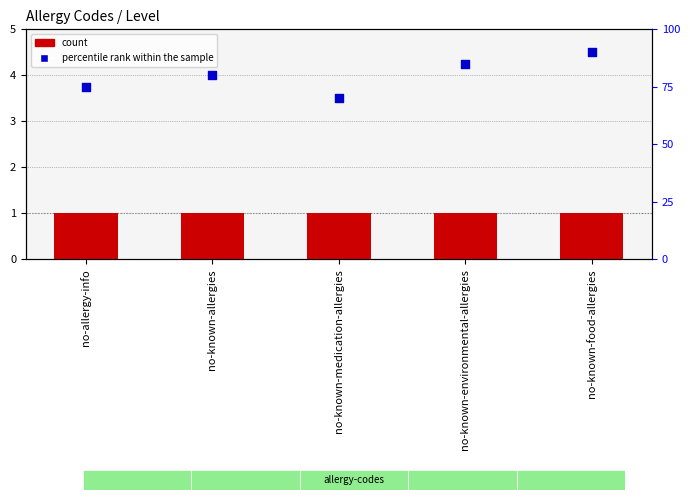

At how many categories does at least one series exceed 23?

5